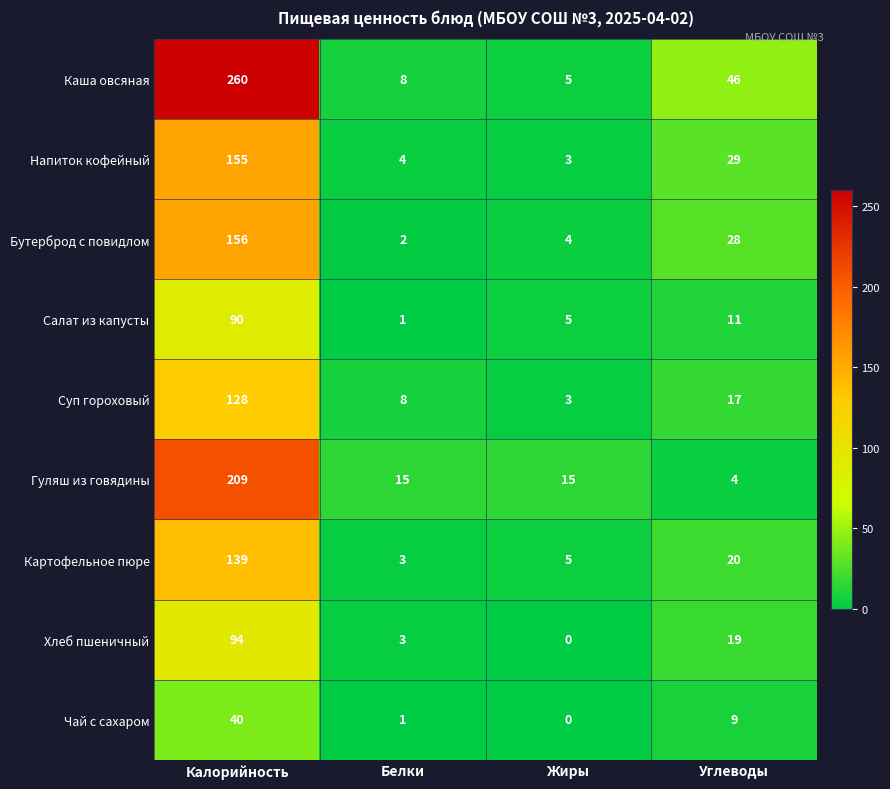

At which label does Гуляш из говядины reach its minimum?

Углеводы